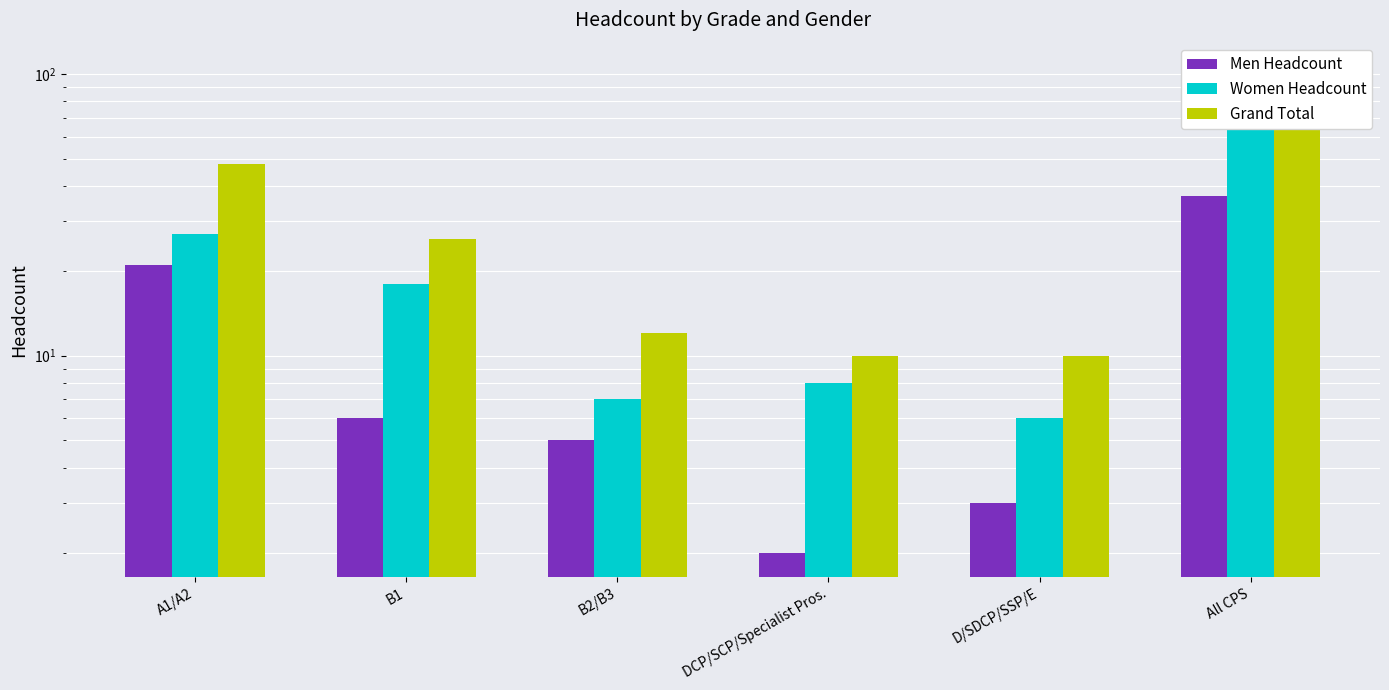

The value of Grand Total at B2/B3 is 4. True or false?

False